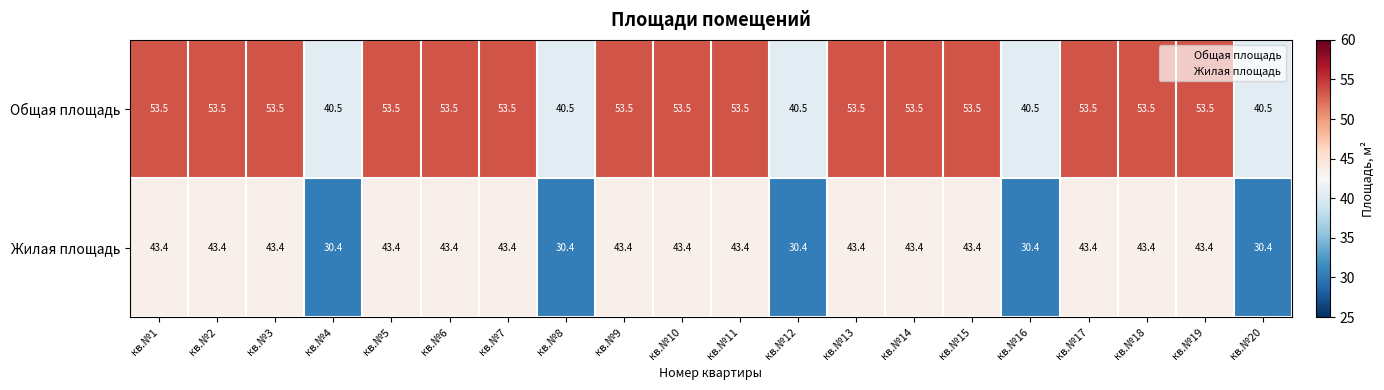

What value does the Общая площадь series have at кв.№3?

53.5